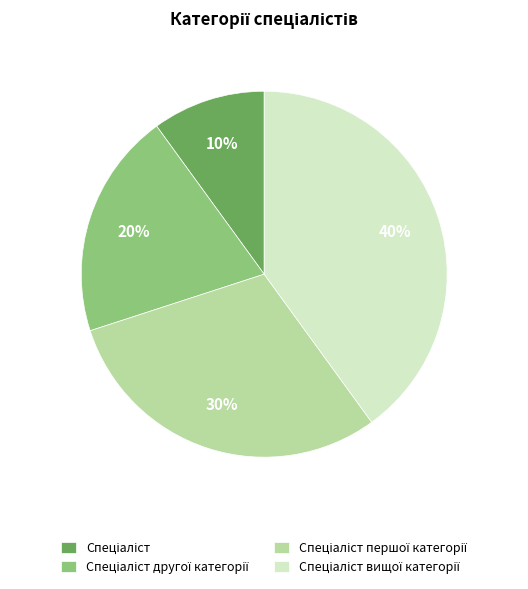

Is there a majority slice in this chart?

No